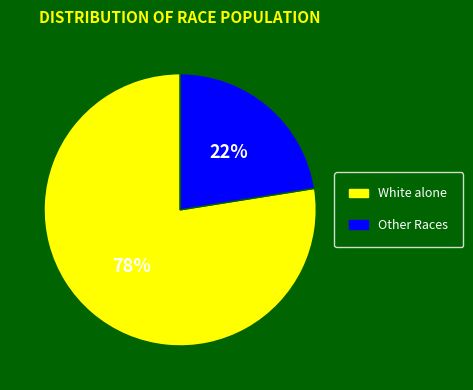

True or false: White alone accounts for 78% of the total.

True